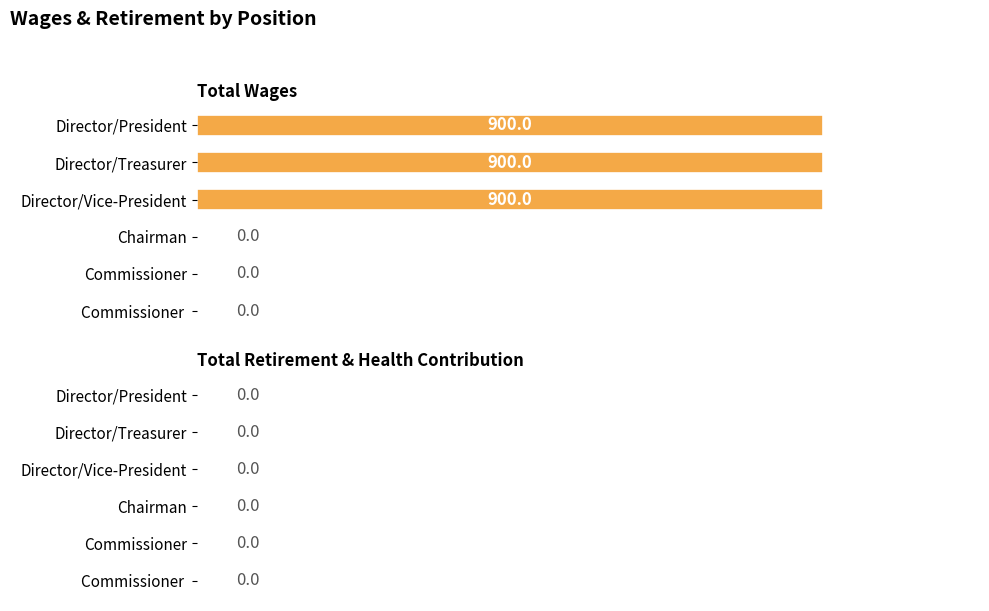

Which has a higher value, Director/Vice-President or Chairman?

Director/Vice-President